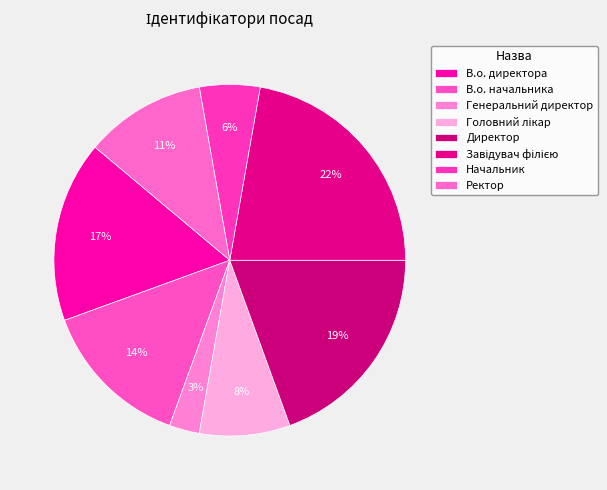

Rank the categories by value from lowest to highest.

Генеральний директор, Начальник, Головний лікар, Ректор, В.о. начальника, В.о. директора, Директор, Завідувач філією